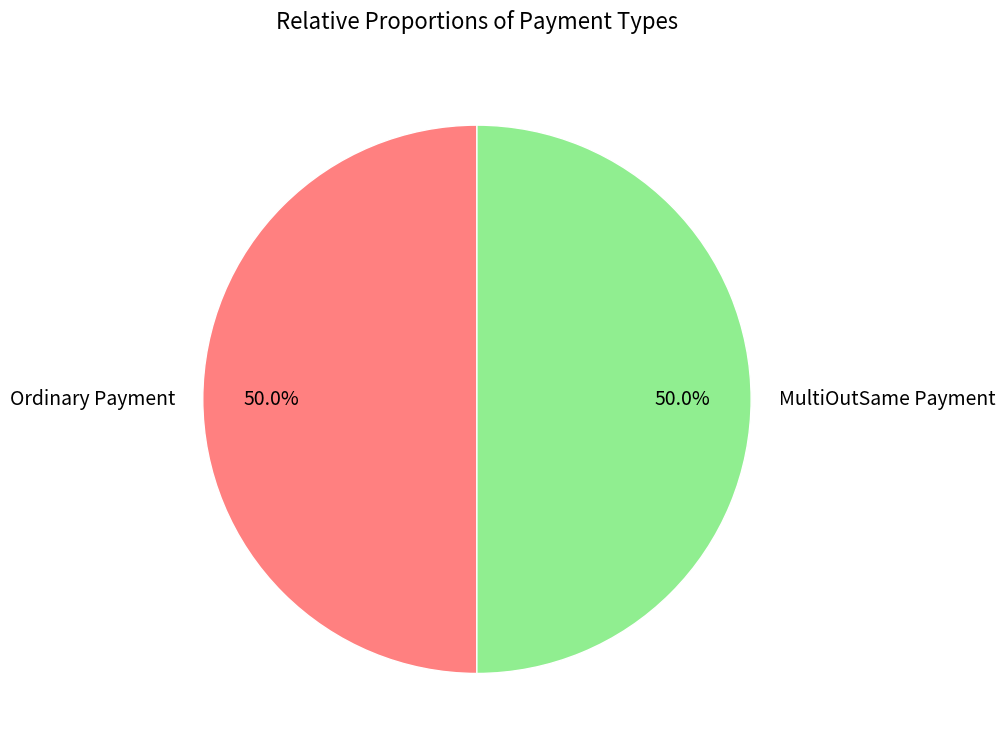

To the nearest percent, what is the combined percentage of Ordinary Payment and MultiOutSame Payment?

100%